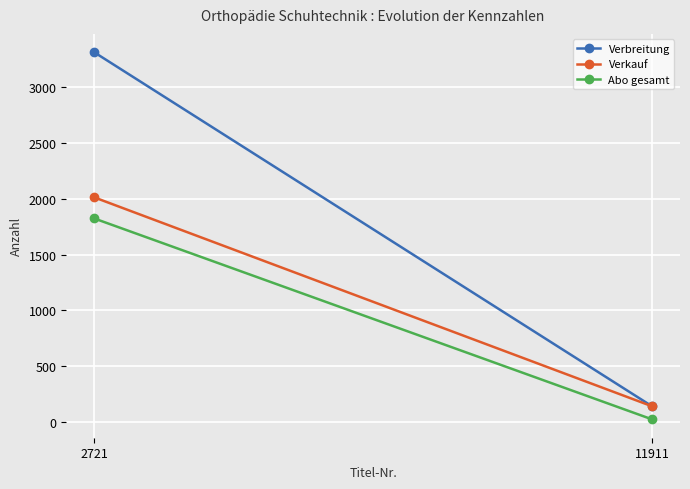

At which label does Verkauf reach its minimum?

11911